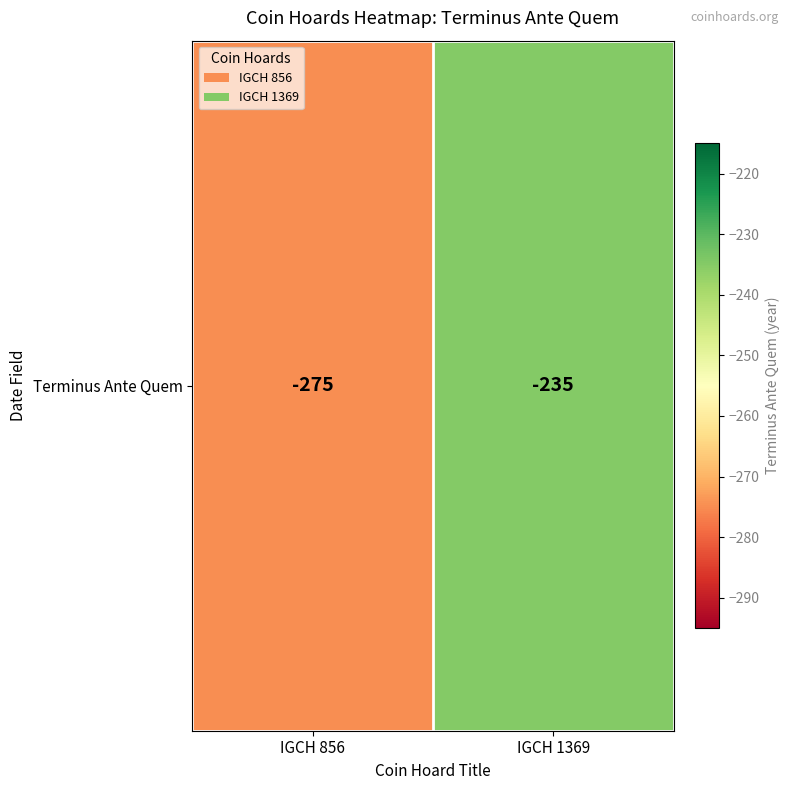

How many data points are less than -235?

1